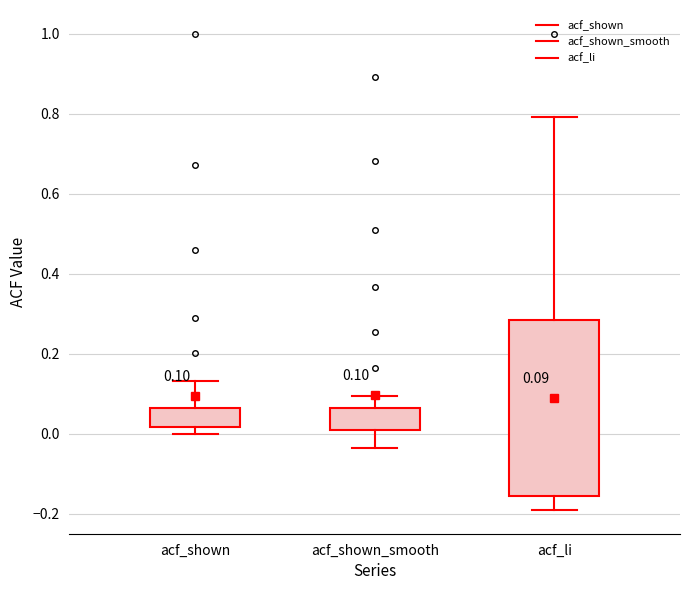

Which box is the tallest, from its lower edge to its upper edge?

acf_li